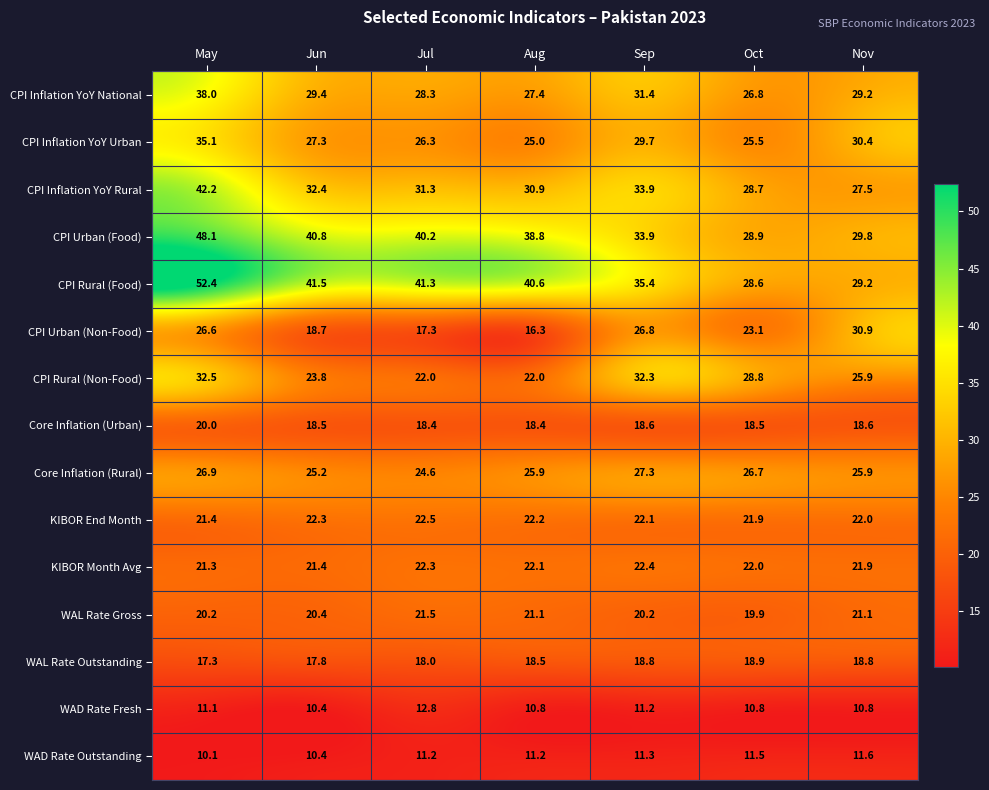

True or false: CPI Urban (Non-Food) has a value of 13.7 at May.

False